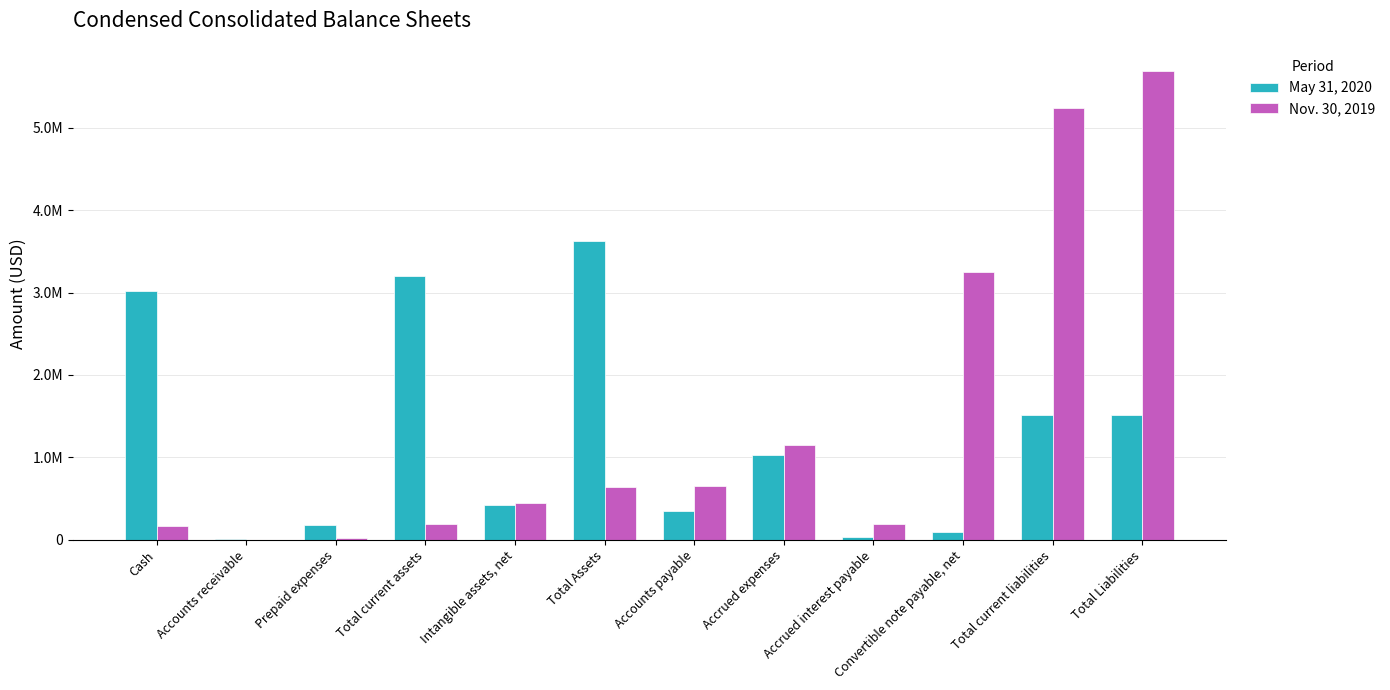

At which label is Nov. 30, 2019 closest to 2842819?

Convertible note payable, net